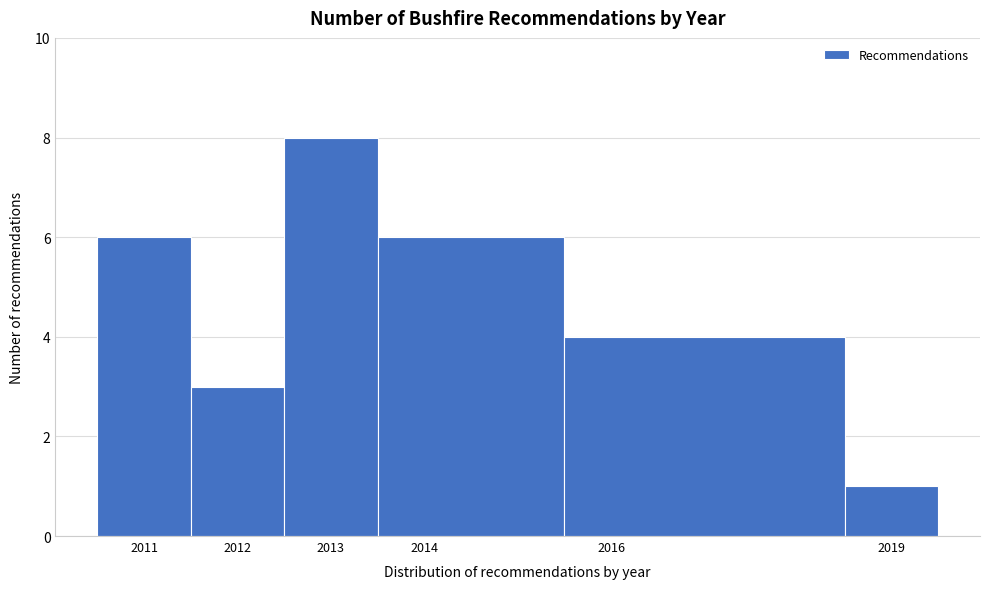

Reading left to right, list every bar in this chart as the range it spans on the x-axis followed by its height. The values are not printed on the chart, so give them approximately, as read against the axis.

2010.5 to 2011.5: 6
2011.5 to 2012.5: 3
2012.5 to 2013.5: 8
2013.5 to 2015.5: 6
2015.5 to 2018.5: 4
2018.5 to 2019.5: 1